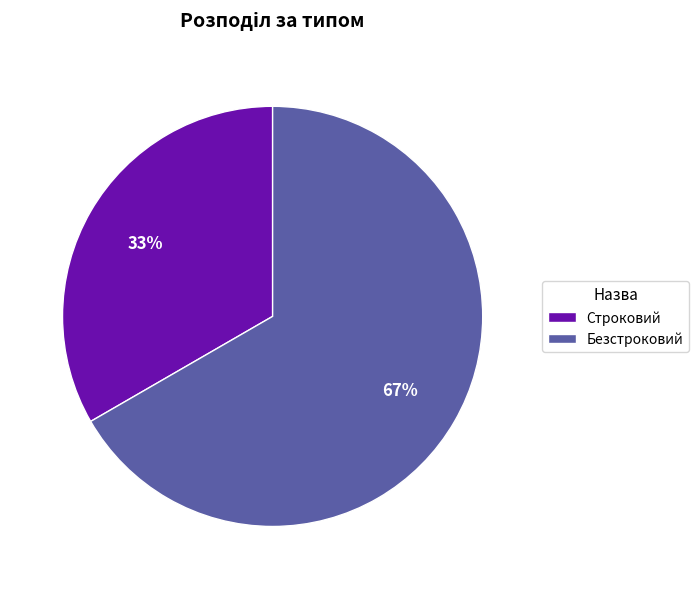

How many segments does this pie chart have?

2